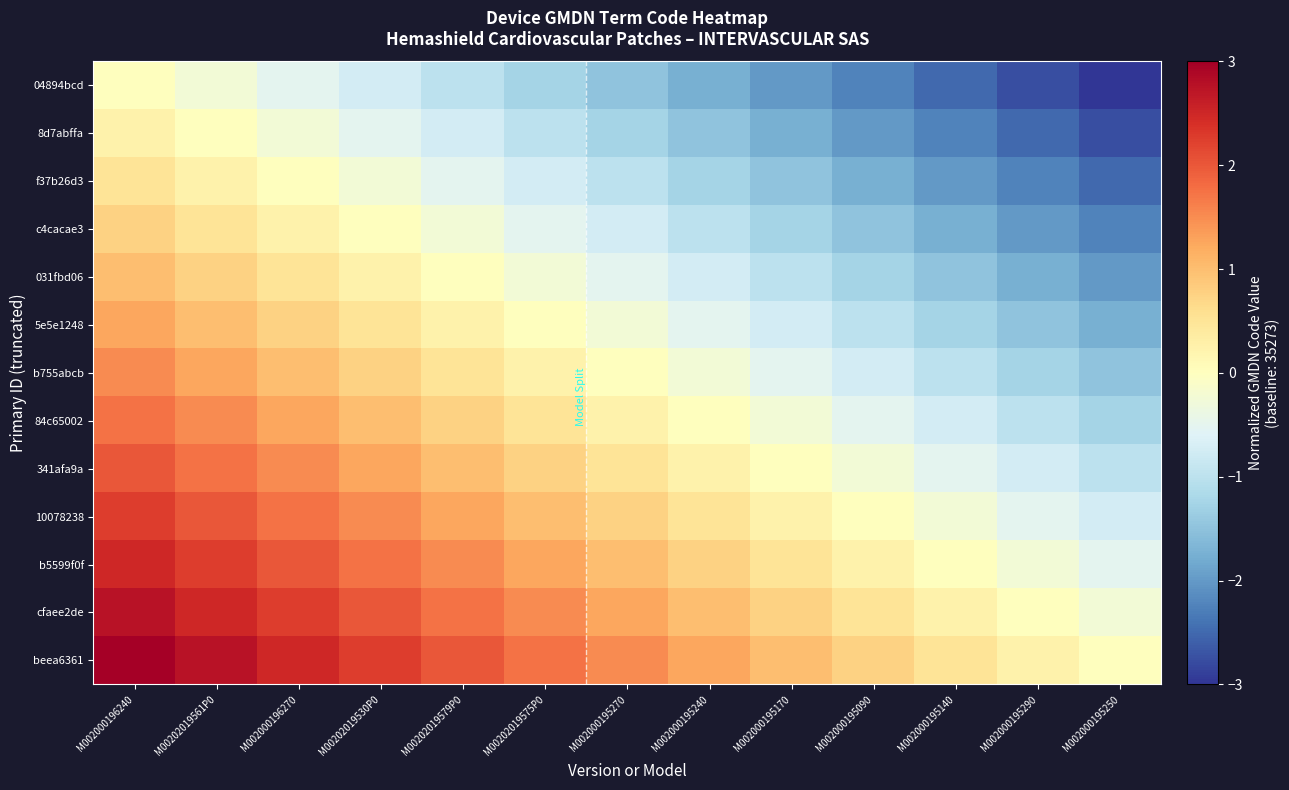

At how many categories does at least one series exceed 0?

12